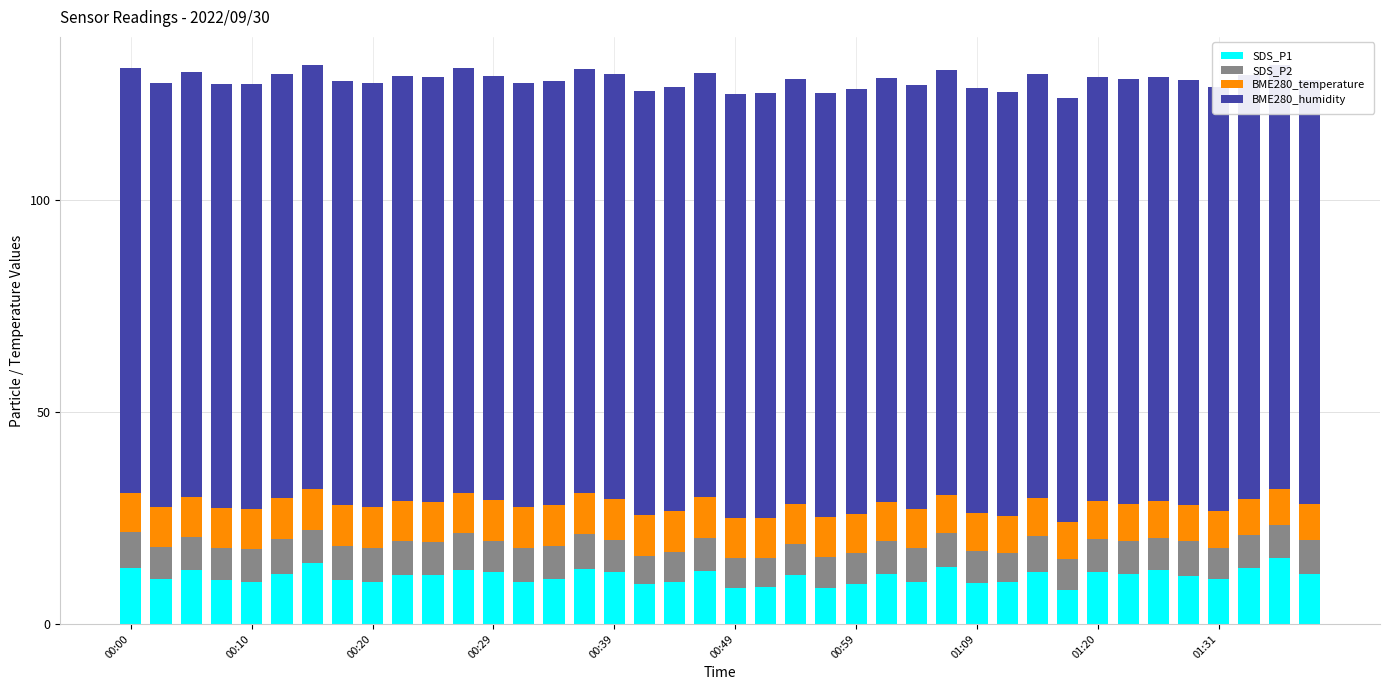

Which series has the widest spread of values?

SDS_P1